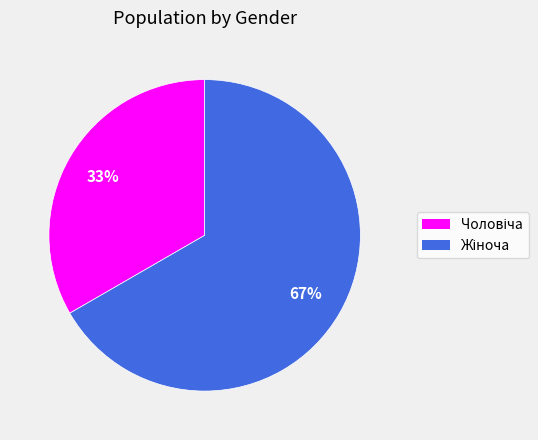

Is there a majority slice in this chart?

Yes